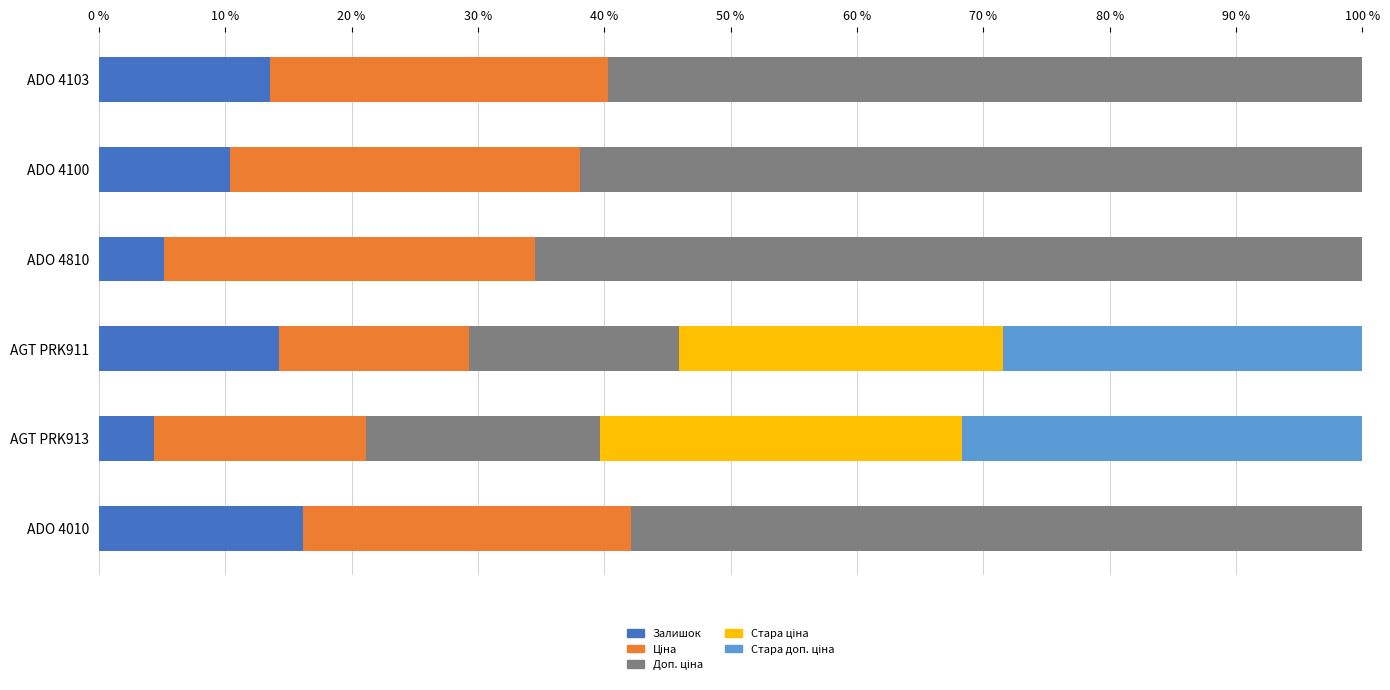

The value of Залишок at ADO 4100 is 10.3. True or false?

True